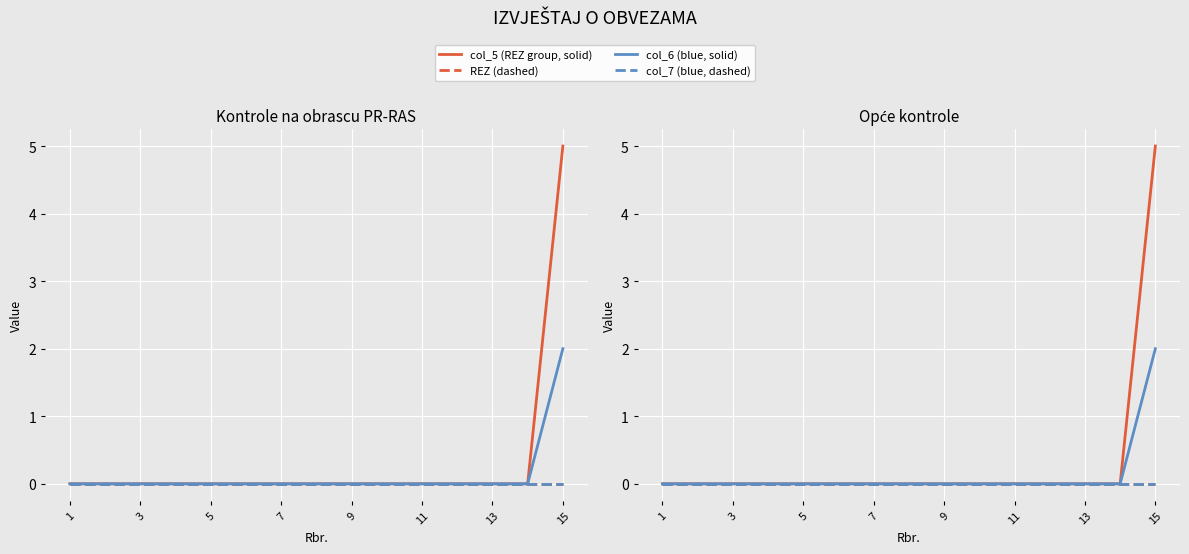

Rank the series at 15 from highest to lowest value.

col_5 (REZ group, solid), col_6 (blue, solid), REZ (dashed), col_7 (blue, dashed)